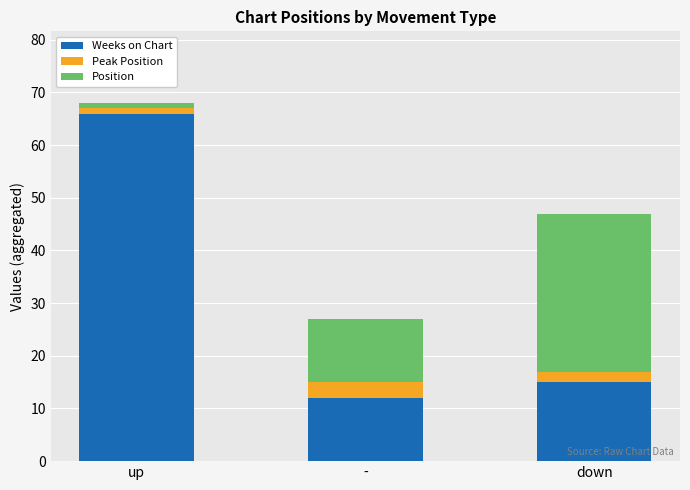

At which label does Weeks on Chart first exceed 15?

up